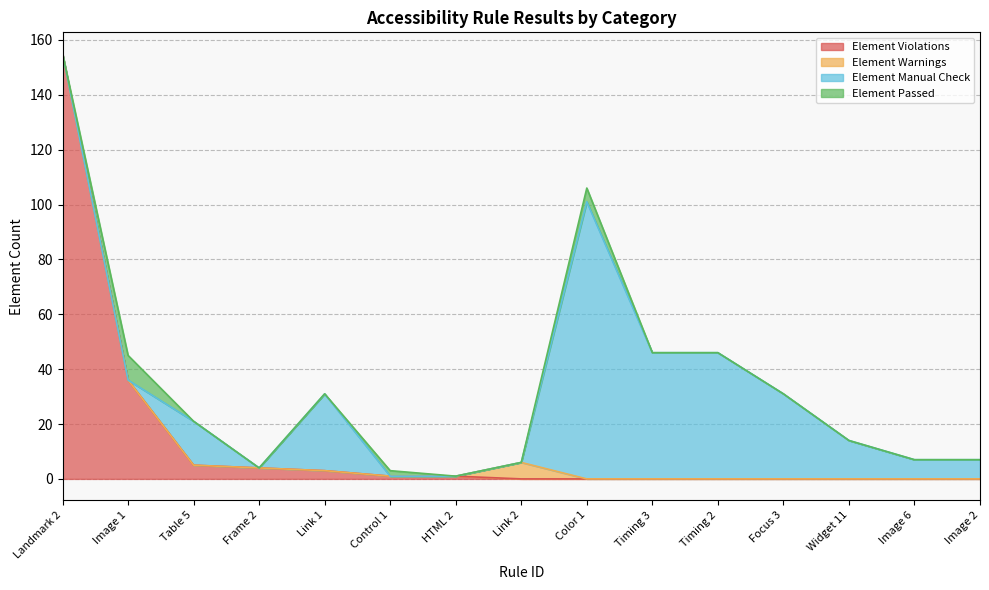

At which category does Element Passed reach its first local peak?

Image 1